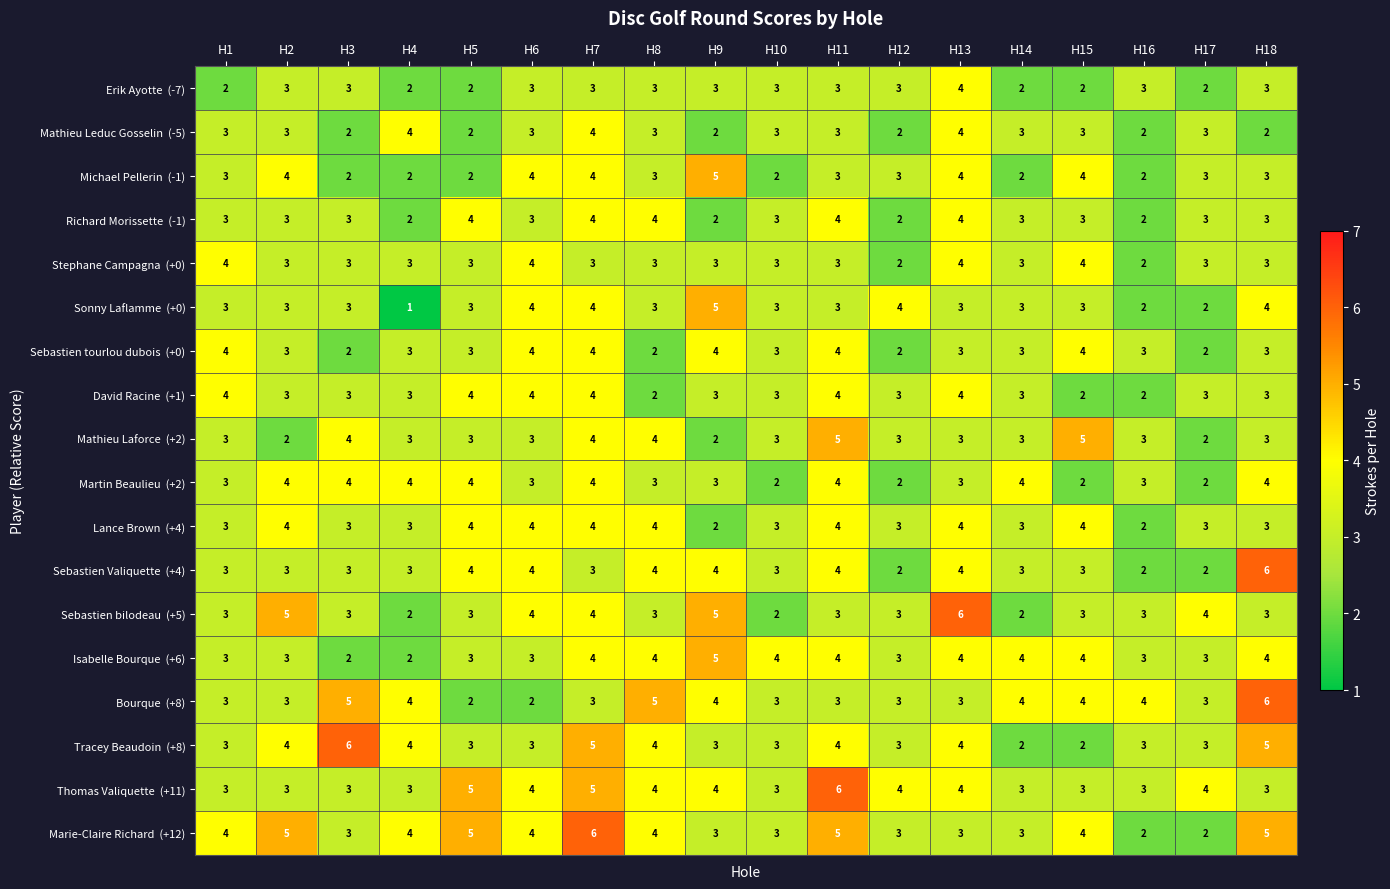

At how many categories does at least one series exceed 1?

18